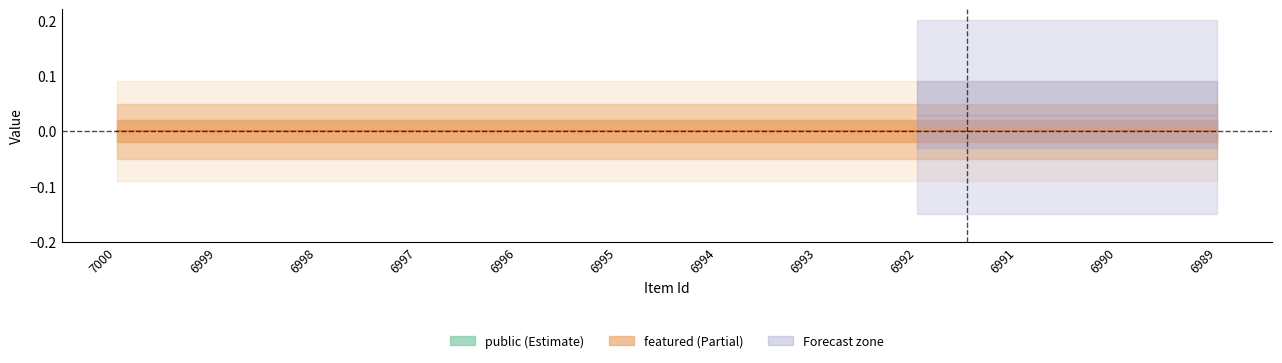

Which series has the widest spread of values?

public